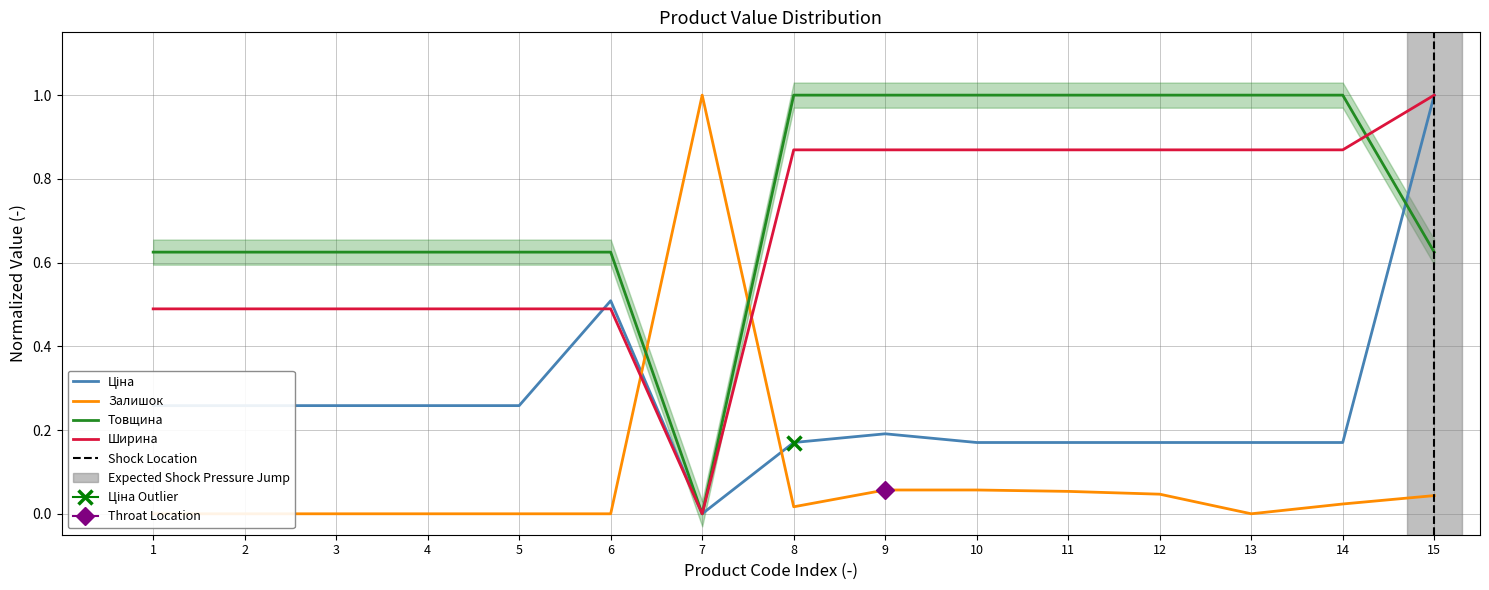

What is the sum of all Залишок values?

1.3